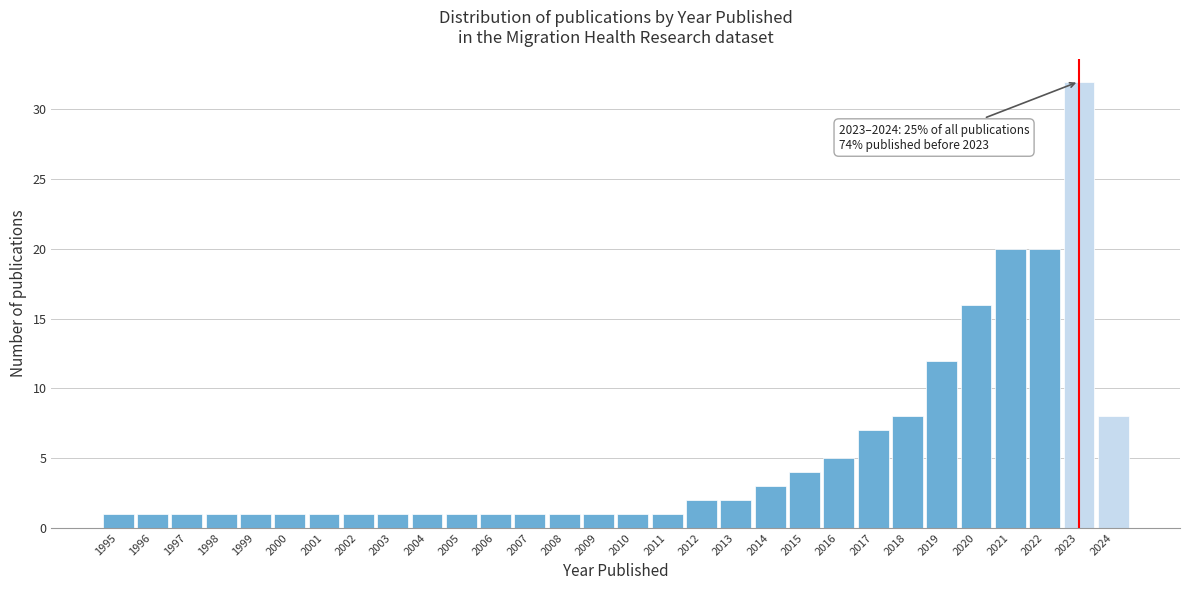

Reading left to right, list all the values displayed in this chart.

1	1	1	1	1	1	1	1	1	1	1	1	1	1	1	1	1	2	2	3	4	5	7	8	12	16	20	20	32	8